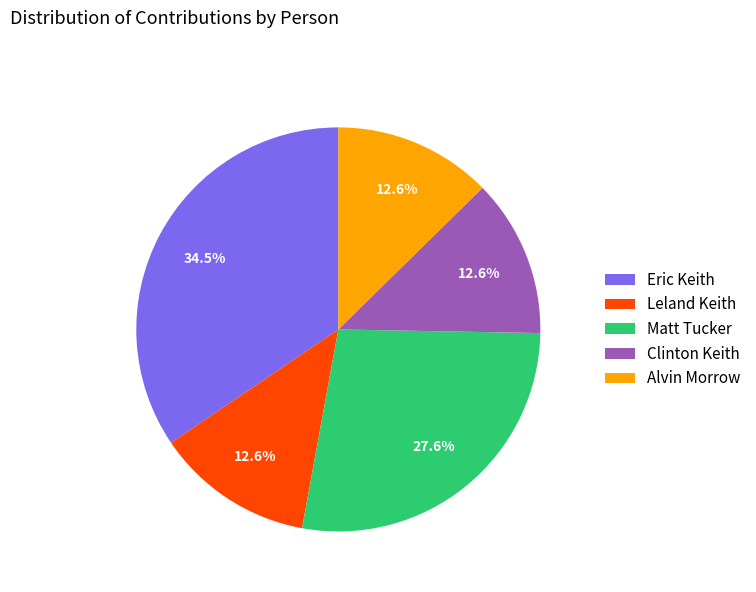

To the nearest percent, what is the average slice percentage?

20%